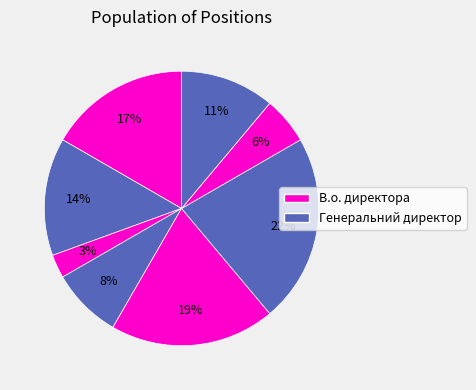

Is there a majority slice in this chart?

No